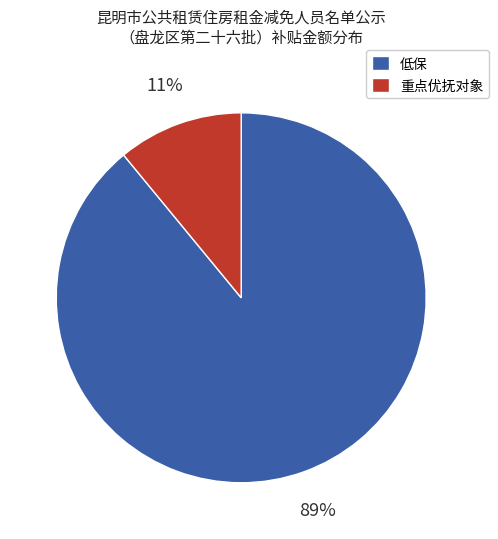

How many segments does this pie chart have?

2